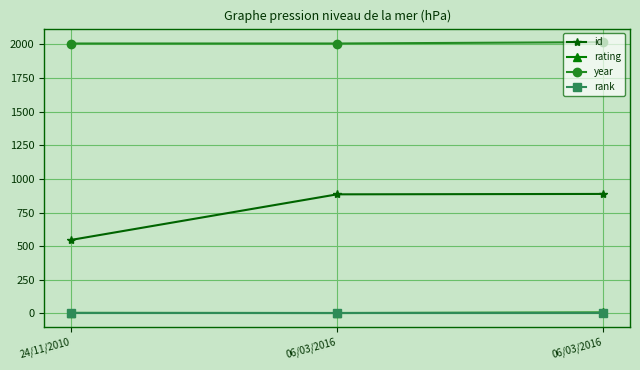

What is the sum of all rating values?

14